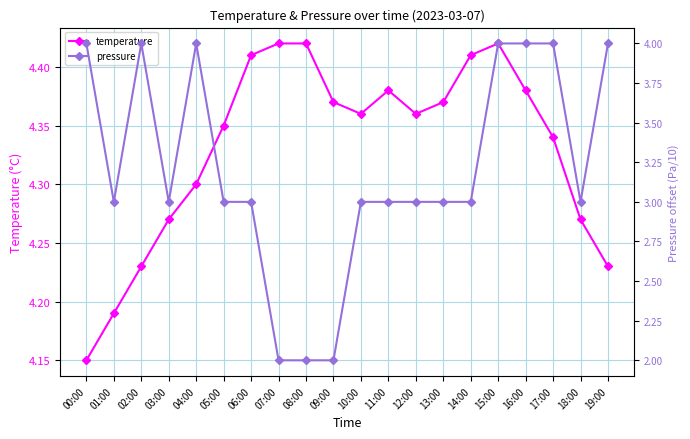

Is this an area chart (filled region under the line)?

No